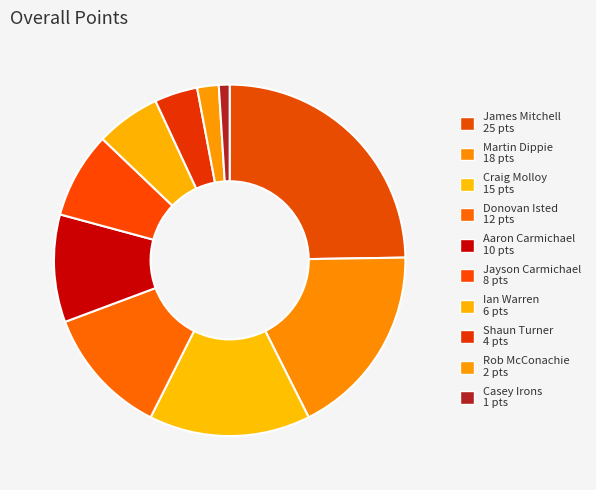

To the nearest percent, what is the combined percentage of Jayson Carmichael and Ian Warren?

14%